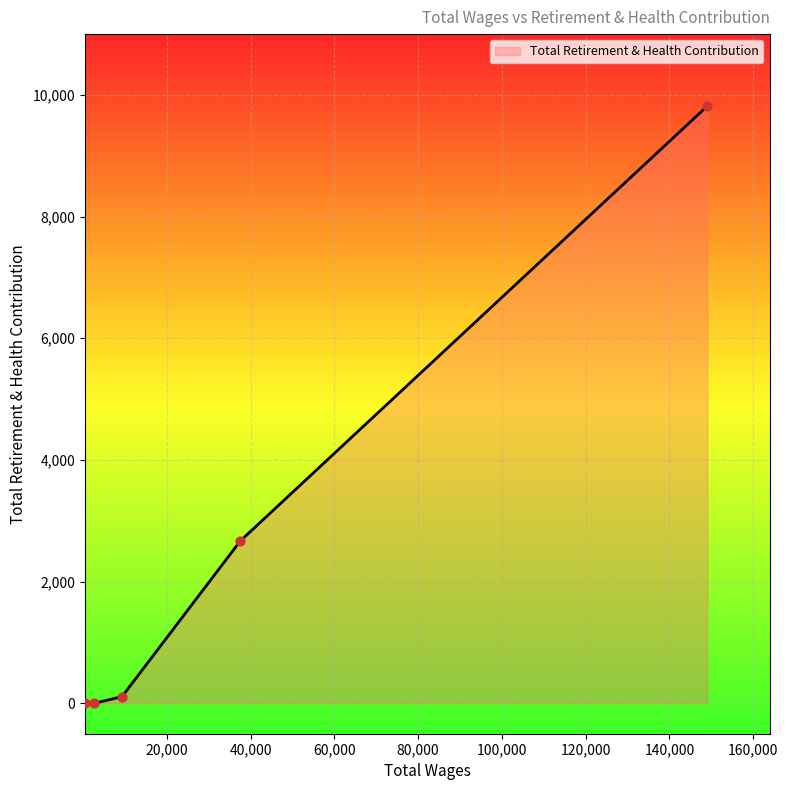

What is the difference between the second highest and second lowest values?

2670